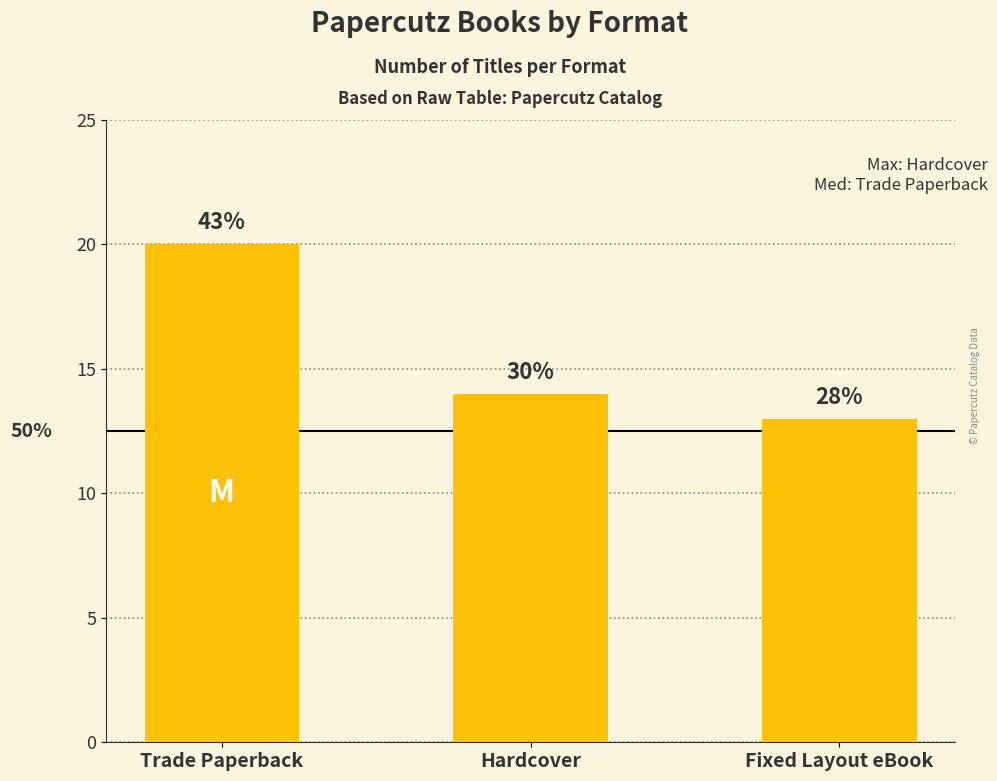

Between Trade Paperback and Hardcover, which is larger?

Trade Paperback